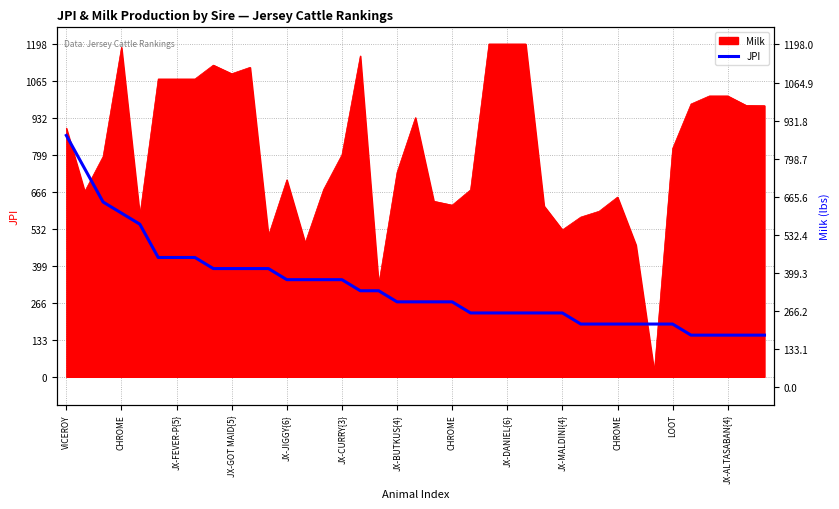

What is the value of the 14th point from the left?

349.7